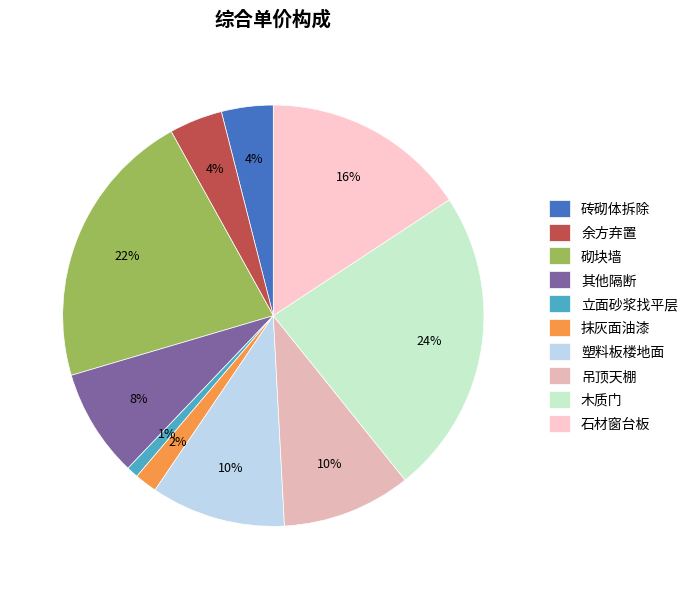

Is the sum of 其他隔断 and 砌块墙 greater than half?

No